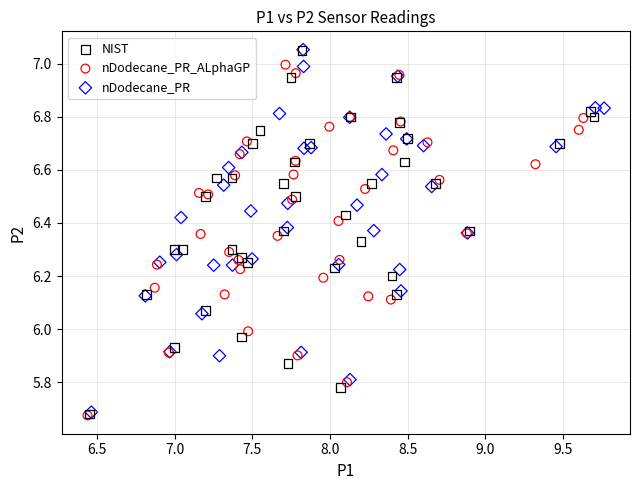

Which series has the widest spread of Y values?

NIST